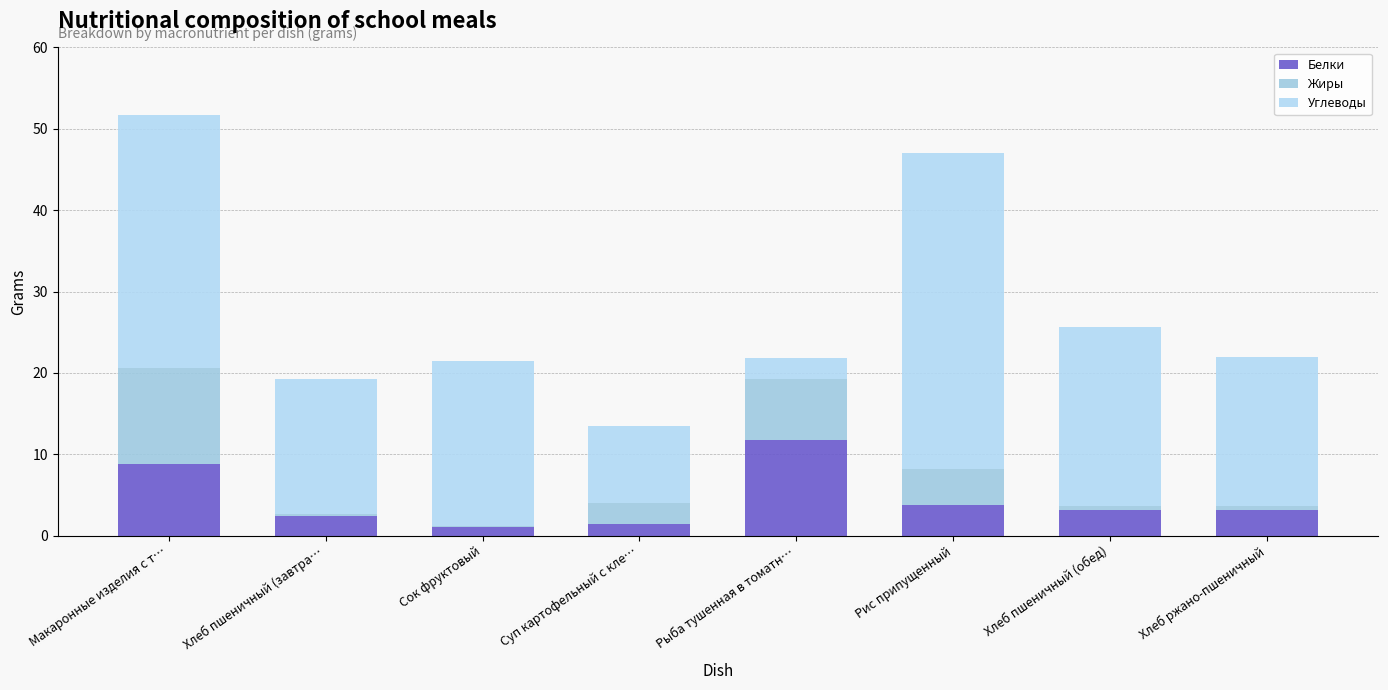

What is the average value of the Белки series?

4.4